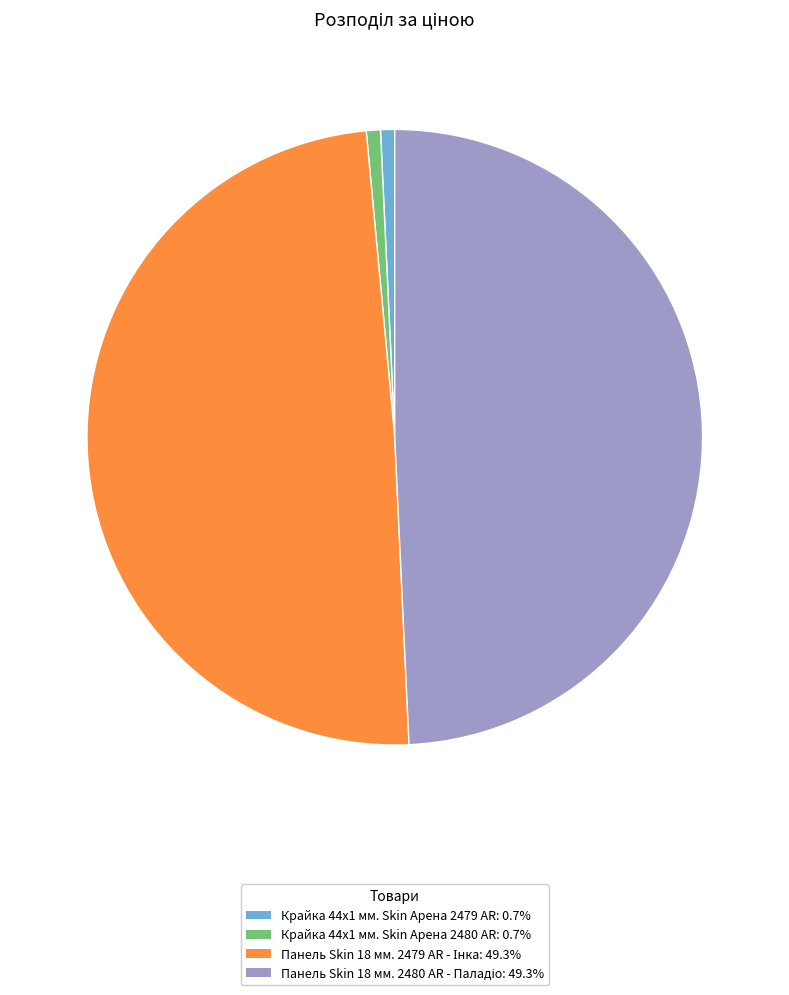

Count the number of slices in the pie.

4